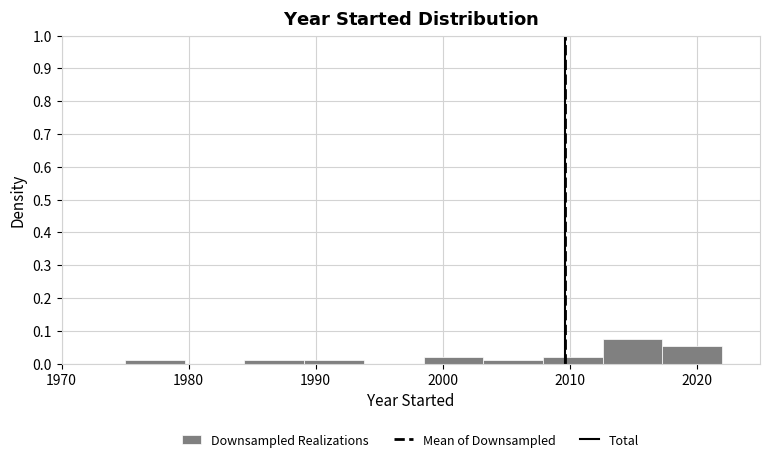

What is the height of the bar covering 1975.0 to 1979.7 on the x-axis? Neither the bar edges nor the heights are printed on the chart, so give them approximately, as read against the axes.

0.01